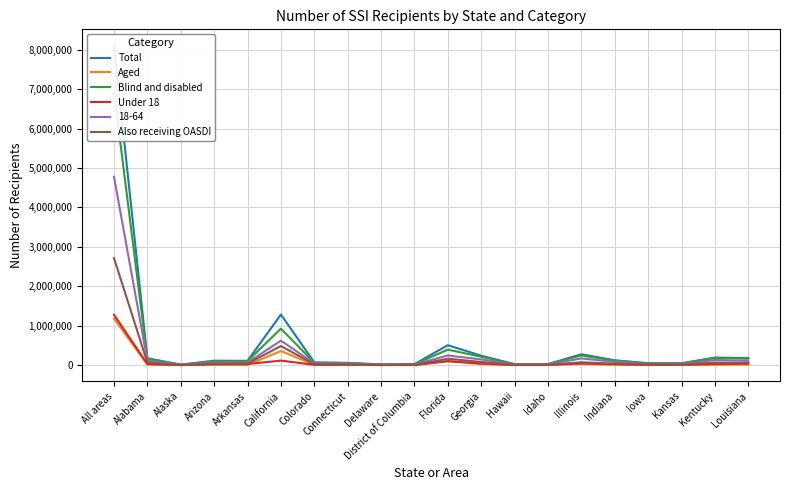

What position from the right is Arizona?

17